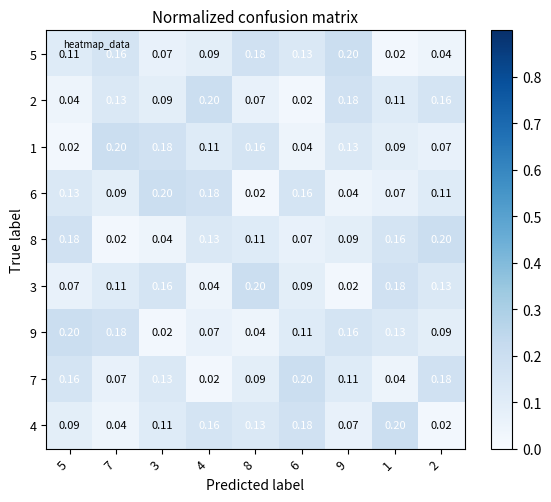

Is the value of 2 at 7 greater than the value of 4 at 2?

Yes